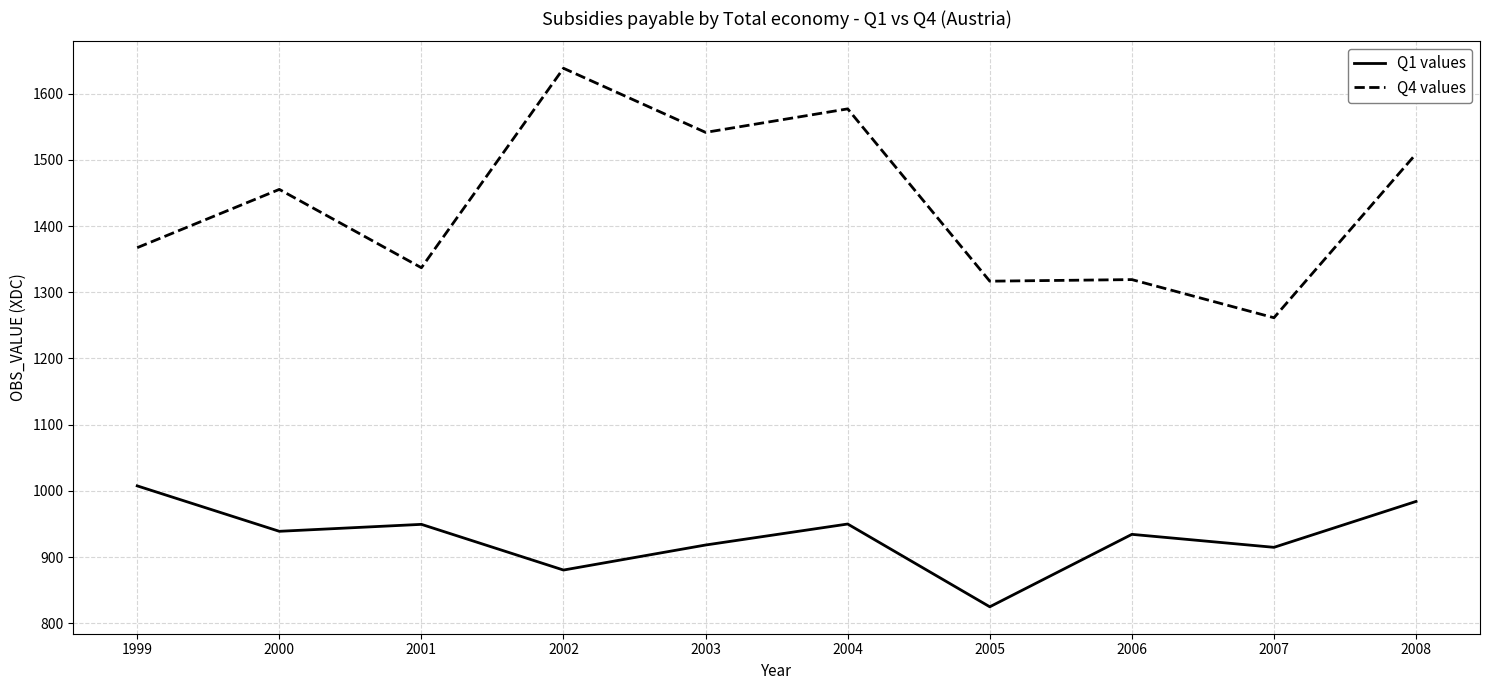

At which label does Q1 values reach its minimum?

2005